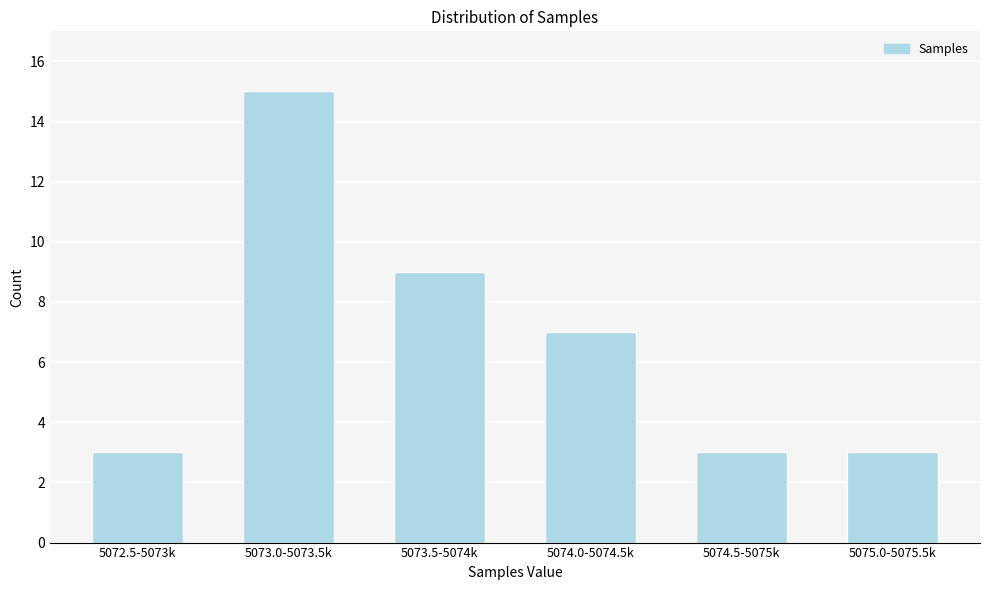

Reading right to left, list all the values displayed in this chart.

3	3	7	9	15	3